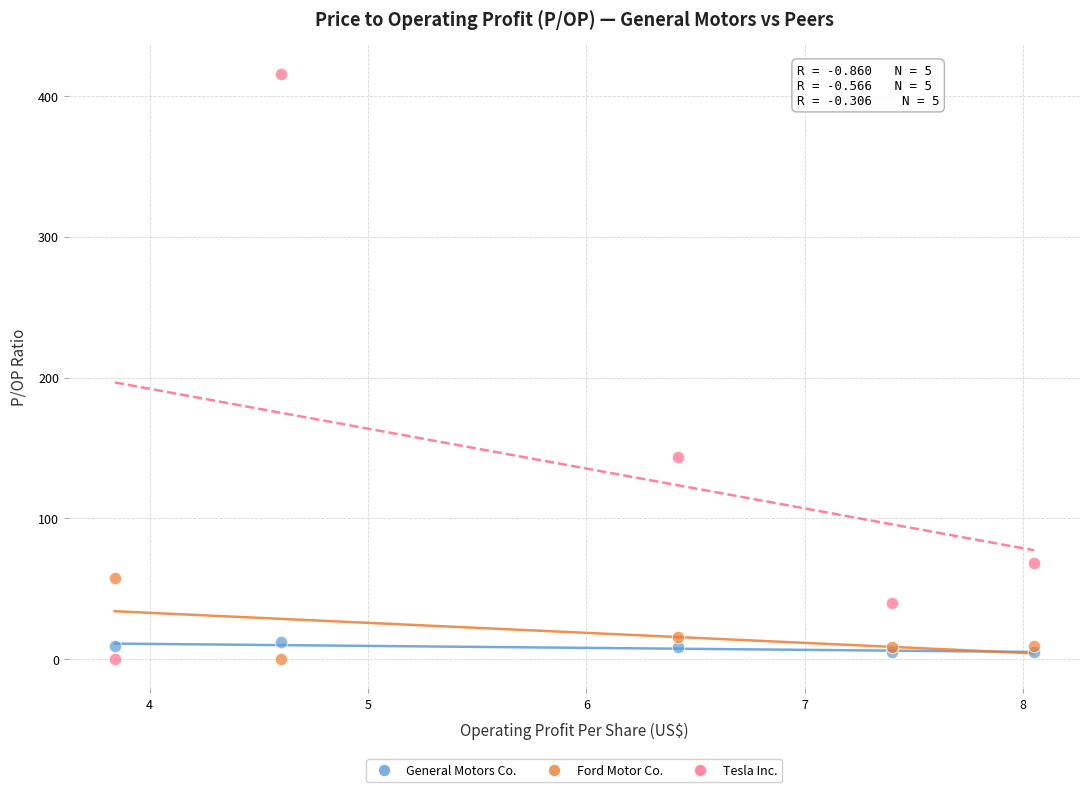

Which series has the largest Y range (max minus min)?

Tesla Inc.